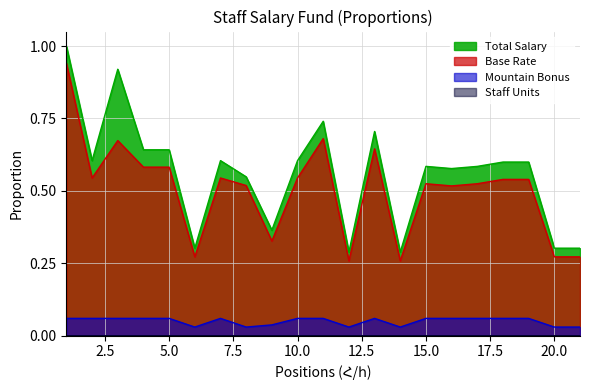

What is the spread (max minus min) of values at 9?

0.4